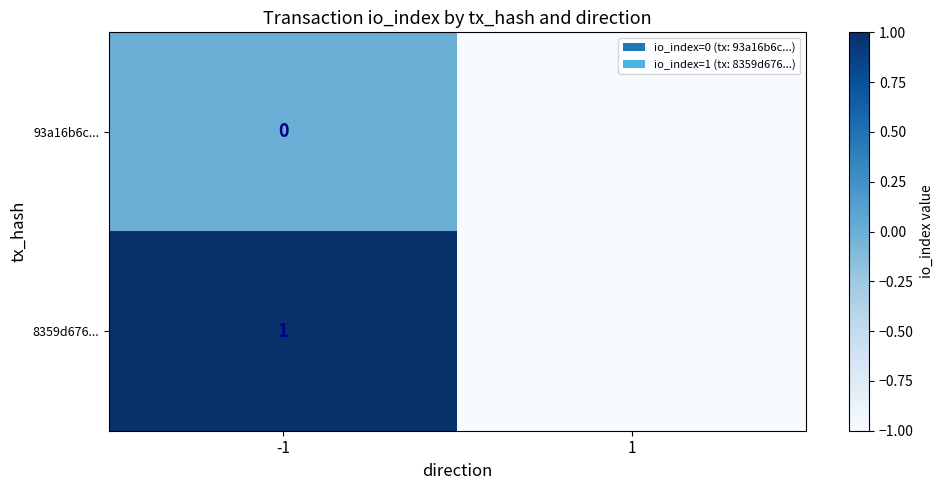

Is it true that 8359d676... equals 1 at -1?

True